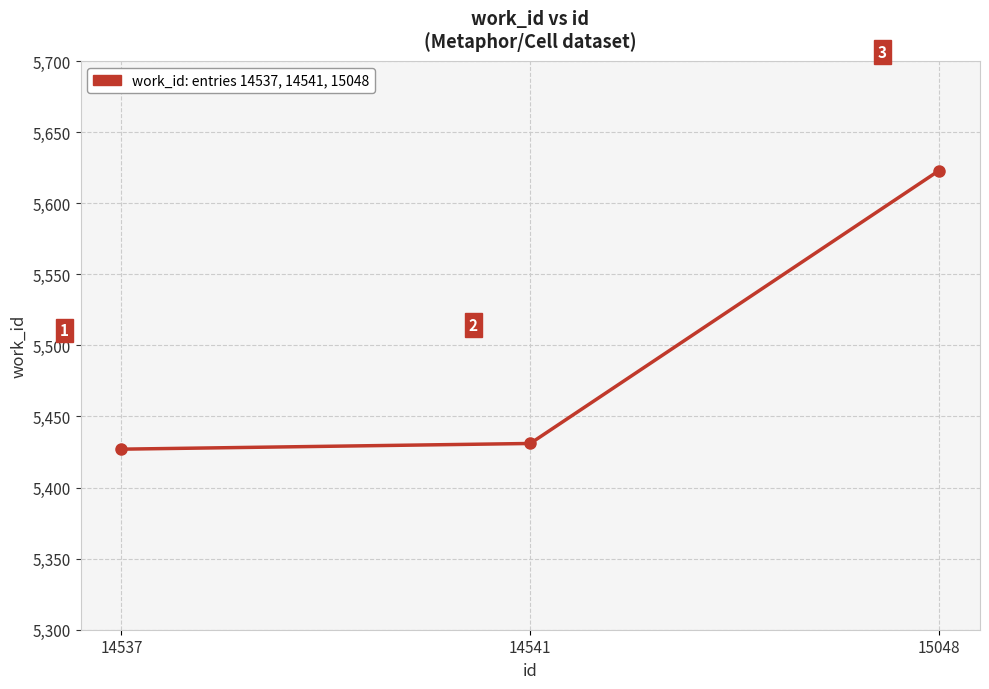

At which label is the value closest to 5525?

14541